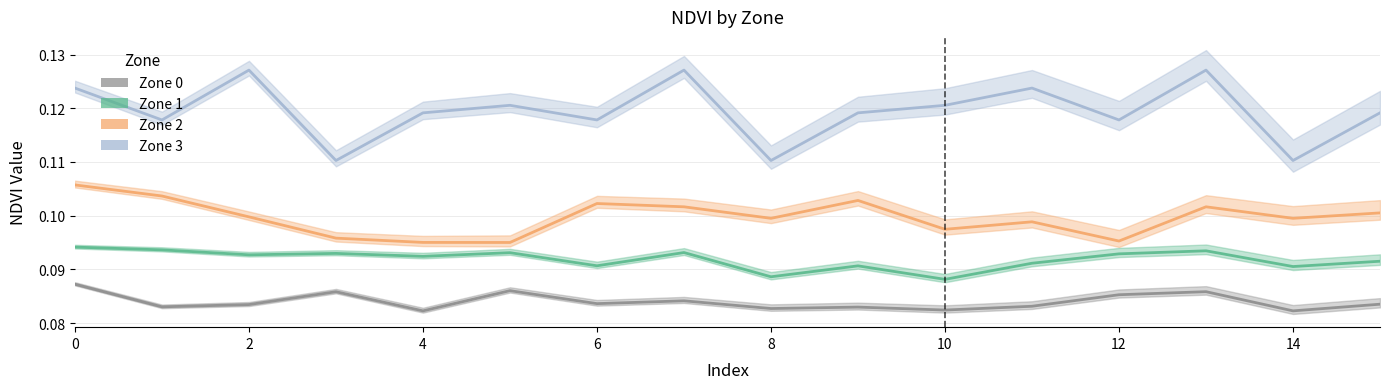

What is the sum of the Zone 0 values at 1 and 14?

0.2